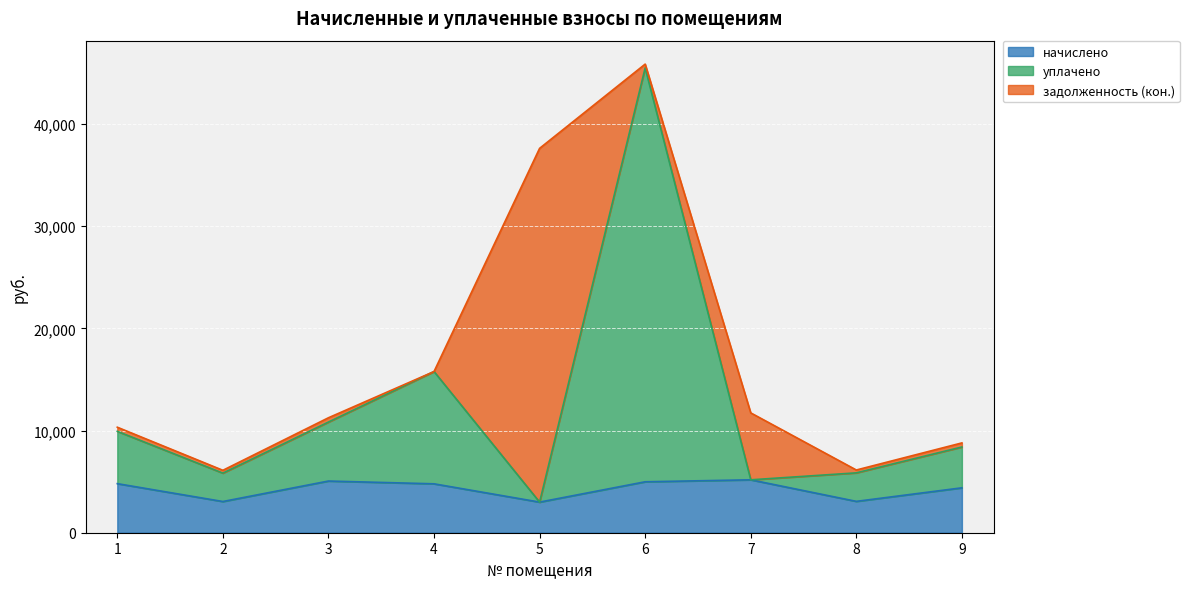

What is the sum of the начислено values at 8 and 4?

7856.7